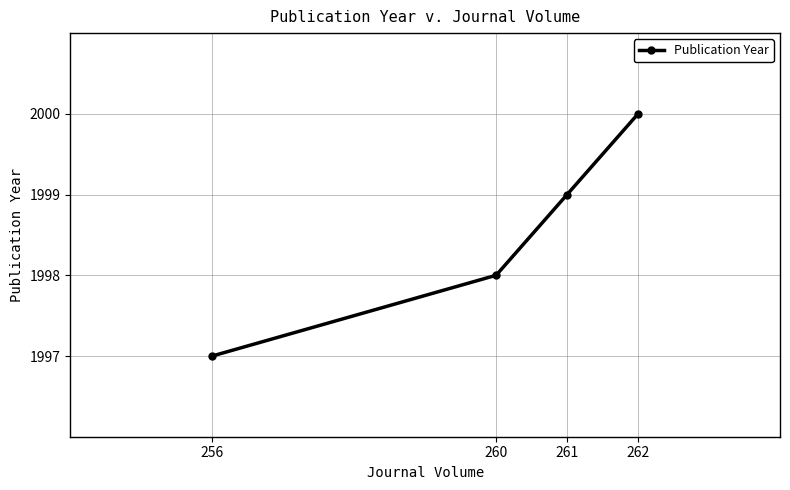

How many values are between 1998 and 2000?

3